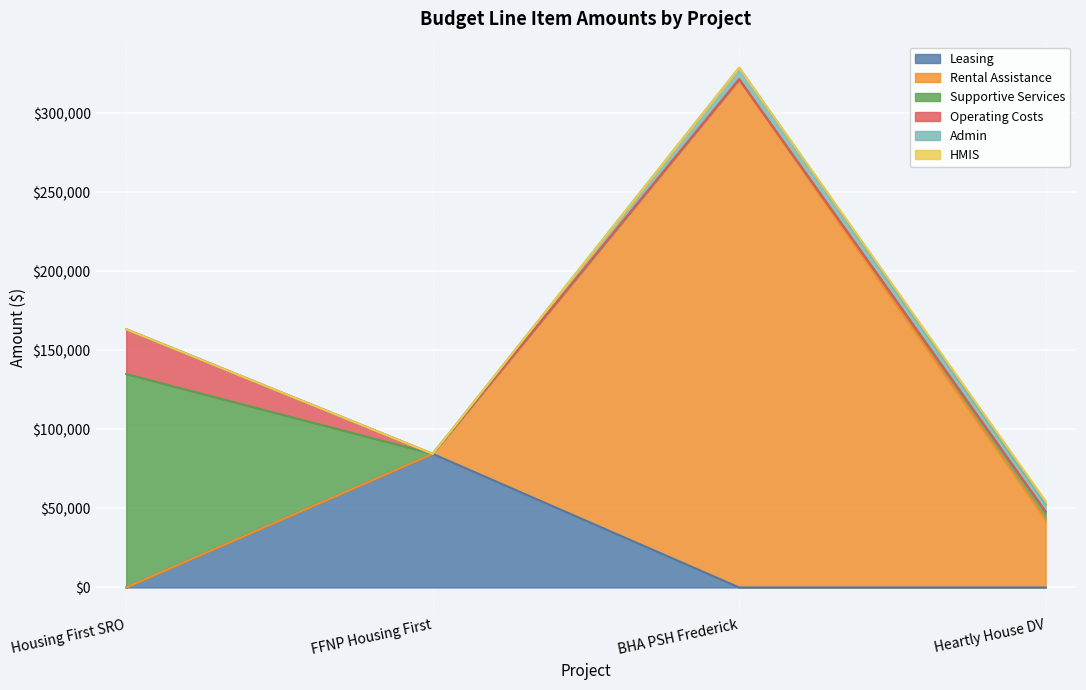

How many values in Rental Assistance are above zero?

2